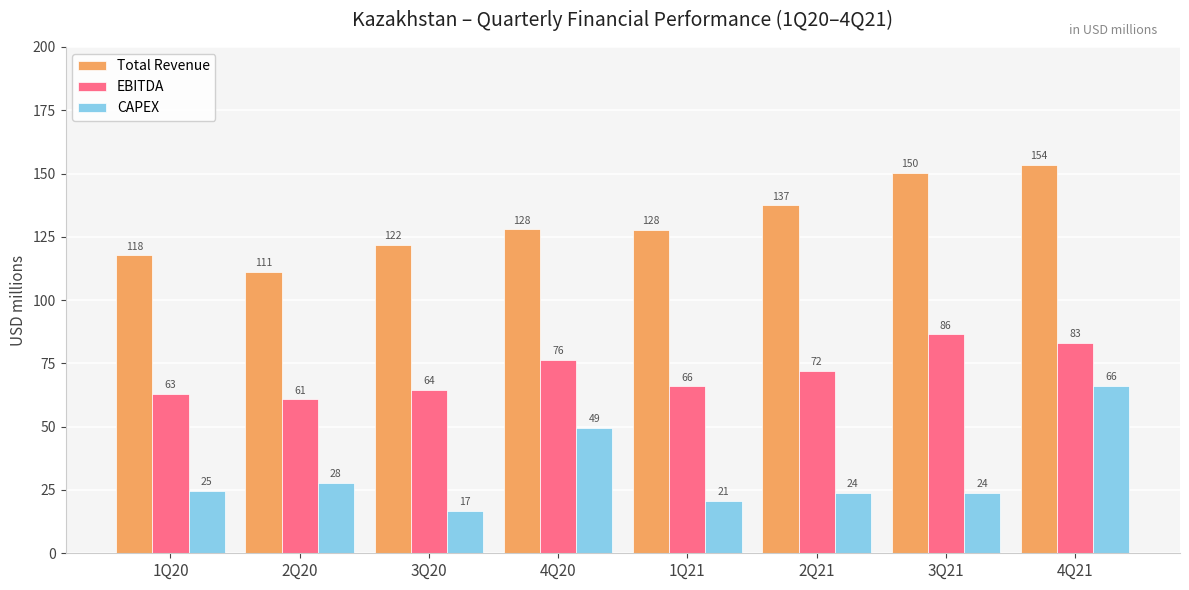

At which label does EBITDA first exceed 71?

4Q20